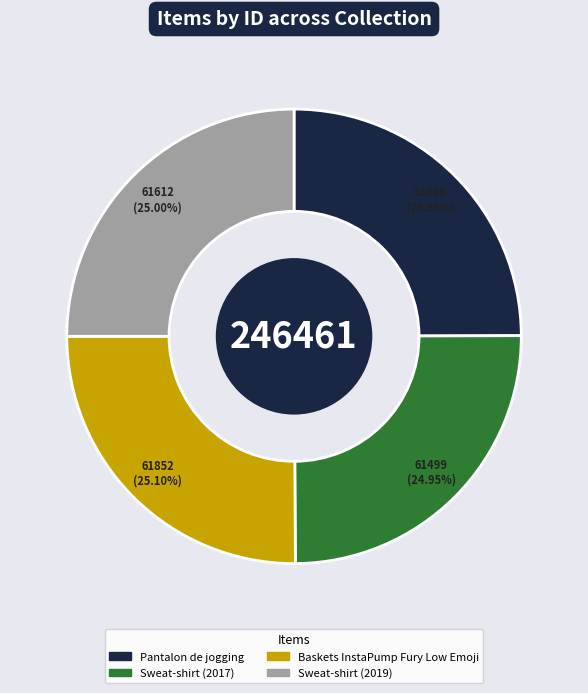

Is there a majority slice in this chart?

No